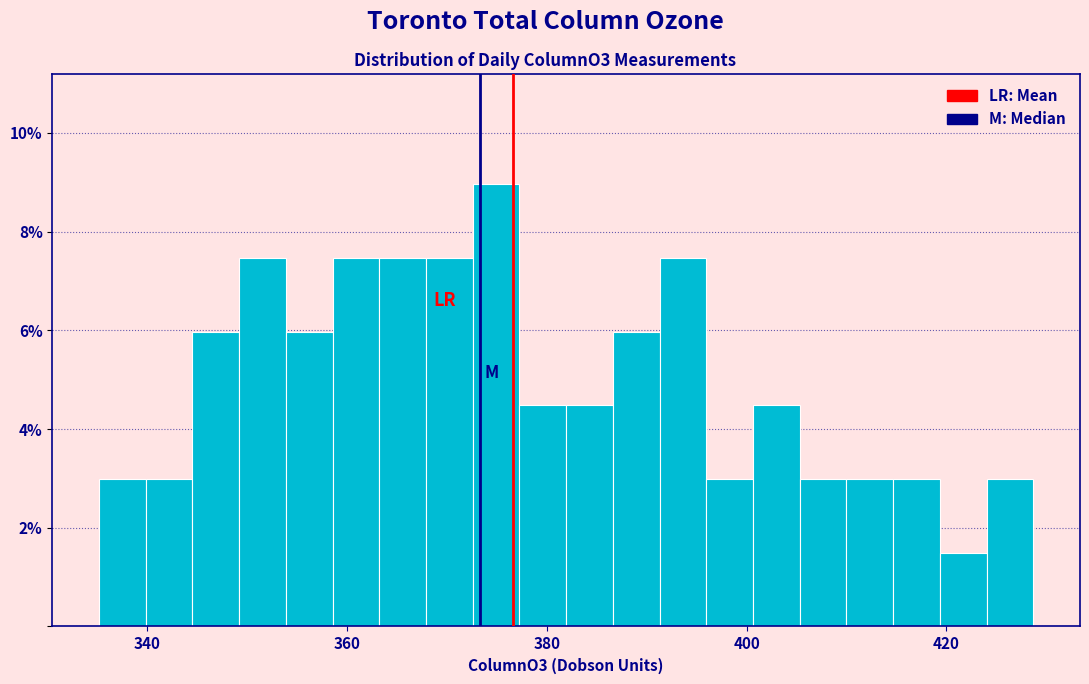

Around what value on the x-axis is the tallest bar? Give the approximate position of its centre, as read against the axis.

374